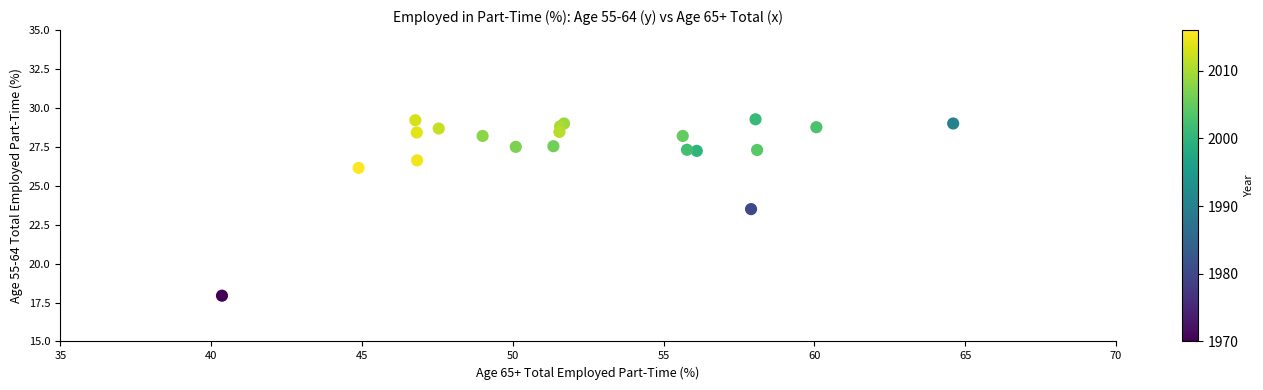

What Y value in the scatter plot is closest to 23?

23.5